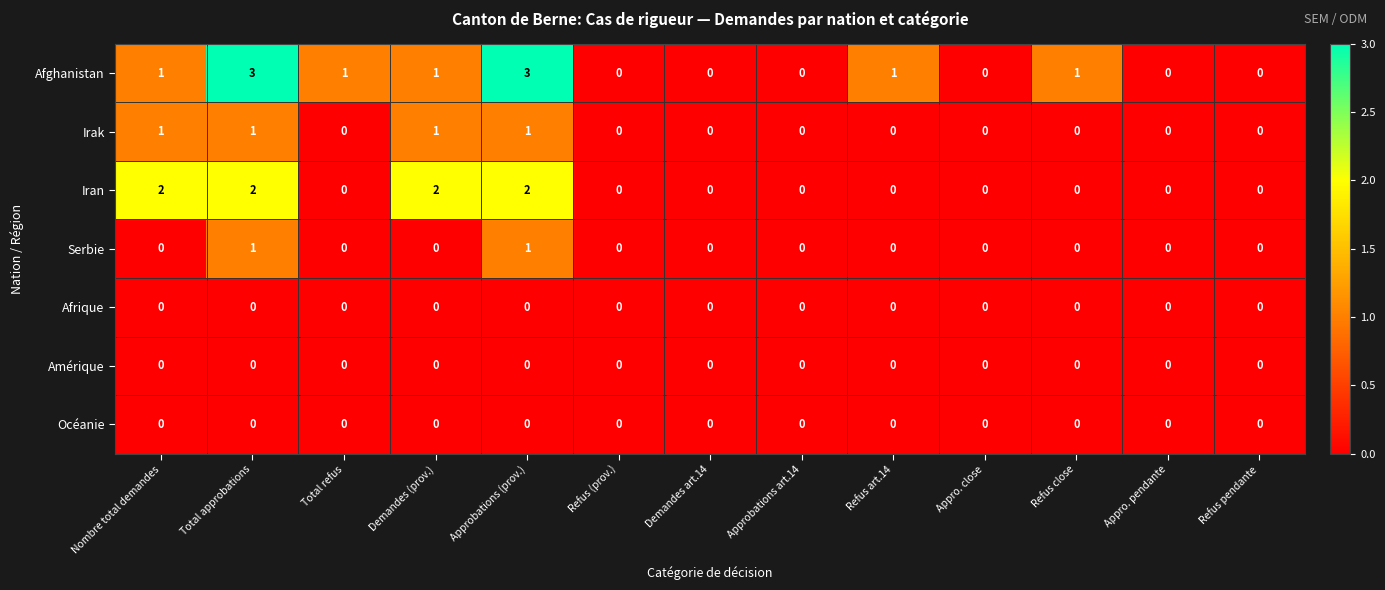

Count the Iran values in the range 0 to 2.

13